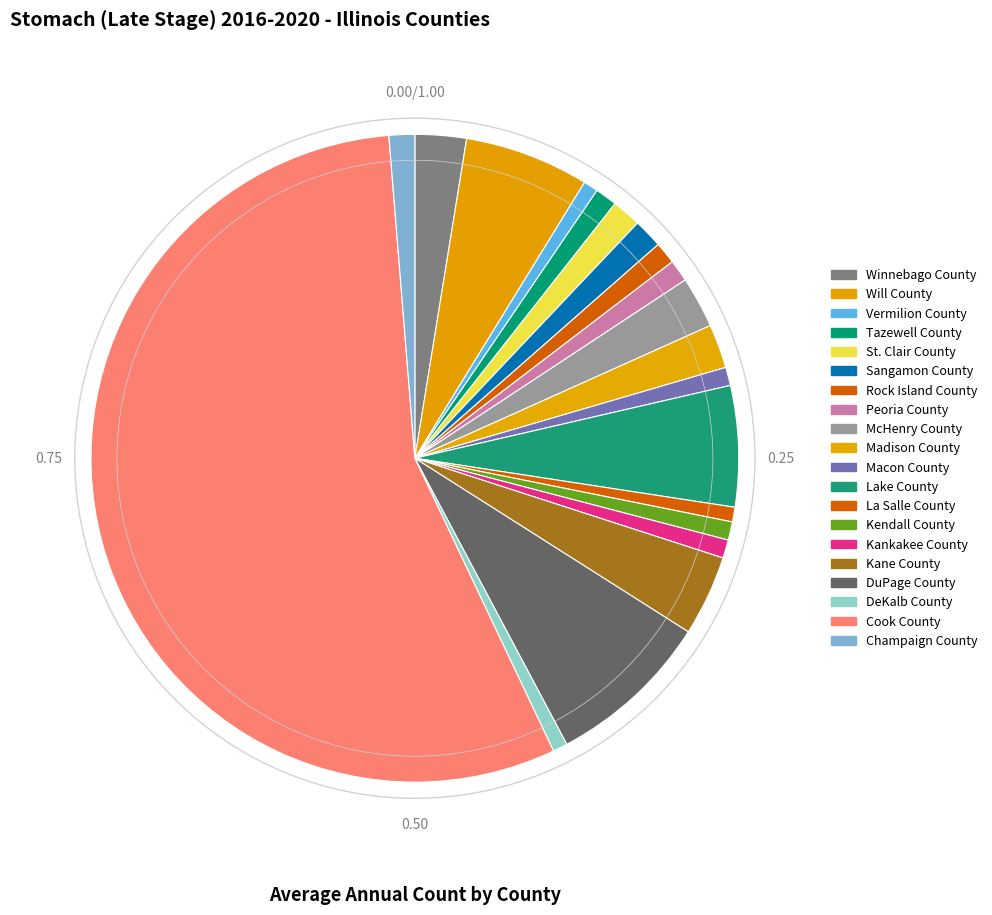

What is the change in value from Will County to DeKalb County?

-30